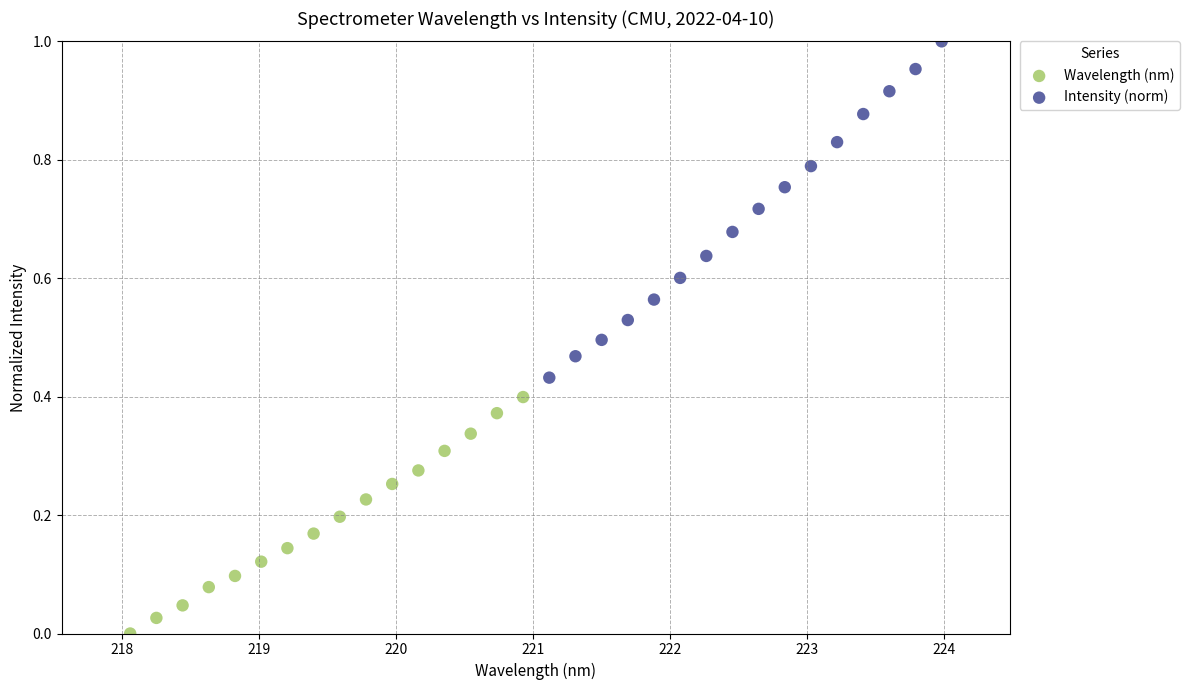

What are all the series names shown in the legend?

Wavelength (nm), Intensity (norm)